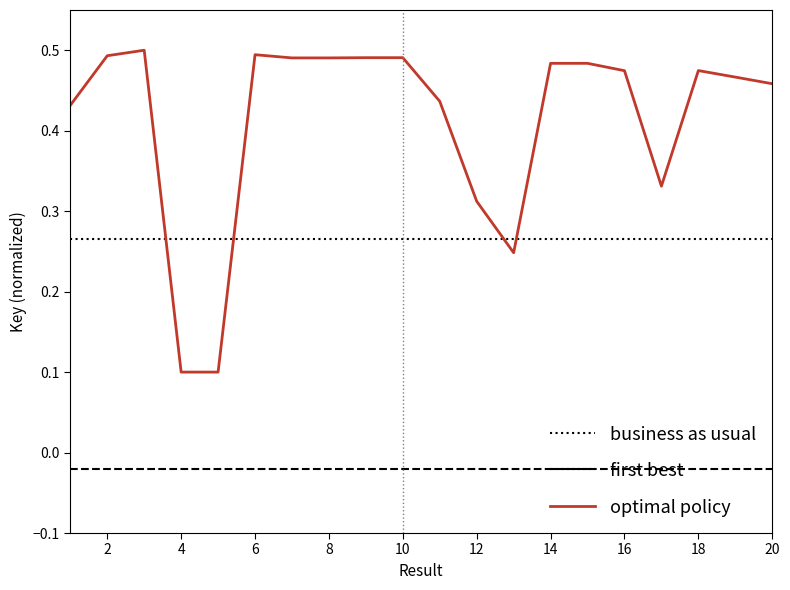

List the labels in order of value, largest first.

3, 6, 2, 10, 9, 8, 7, 15, 14, 18, 16, 19, 20, 11, 1, 17, 12, 13, 4, 5